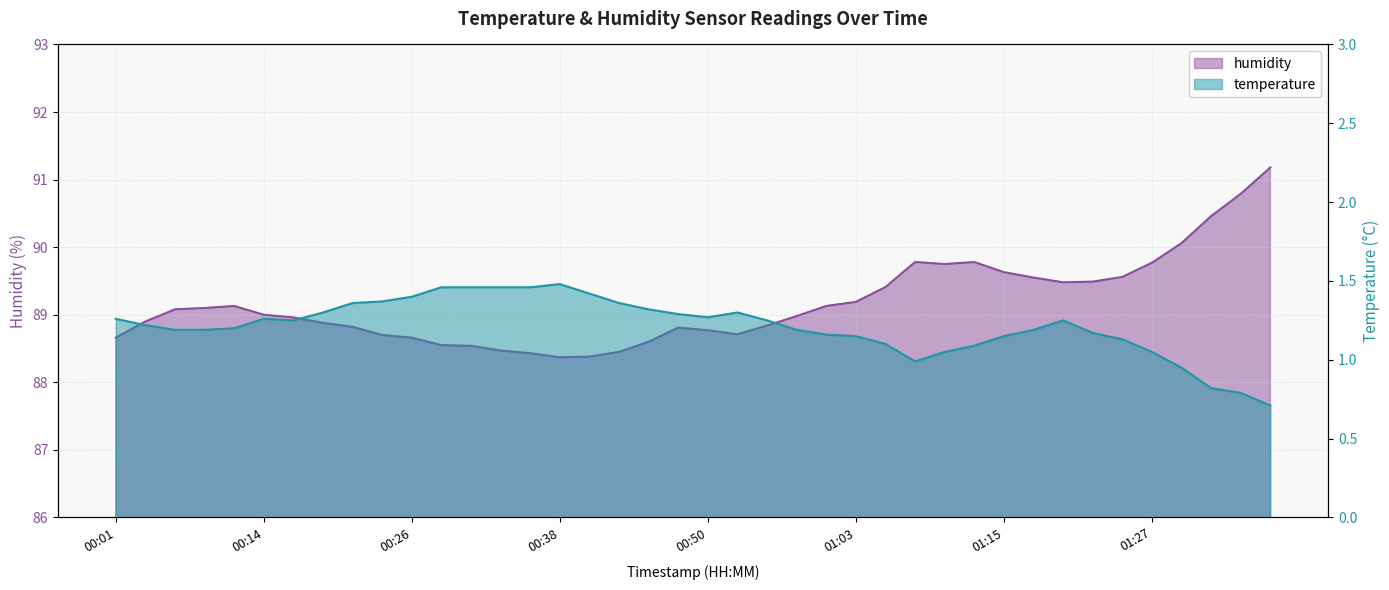

Between 01:05 and 00:33, which is larger?

00:33